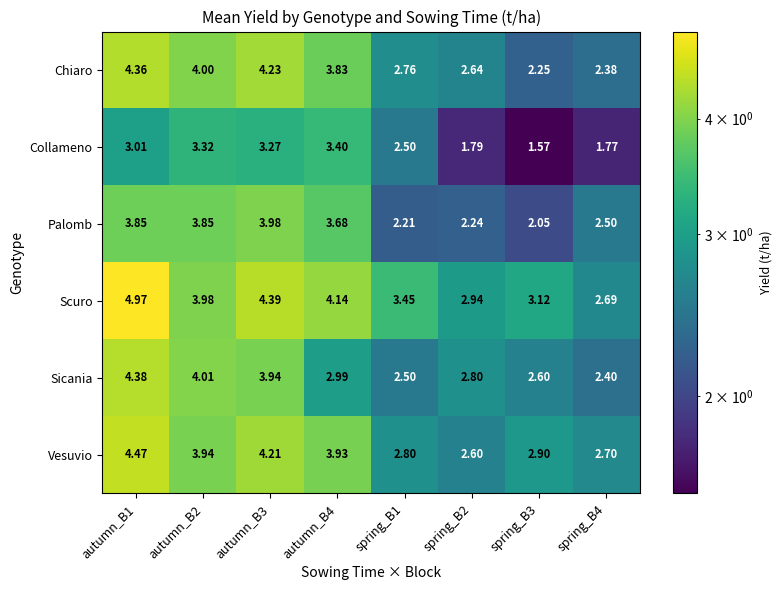

Which series has the widest spread of values?

Scuro